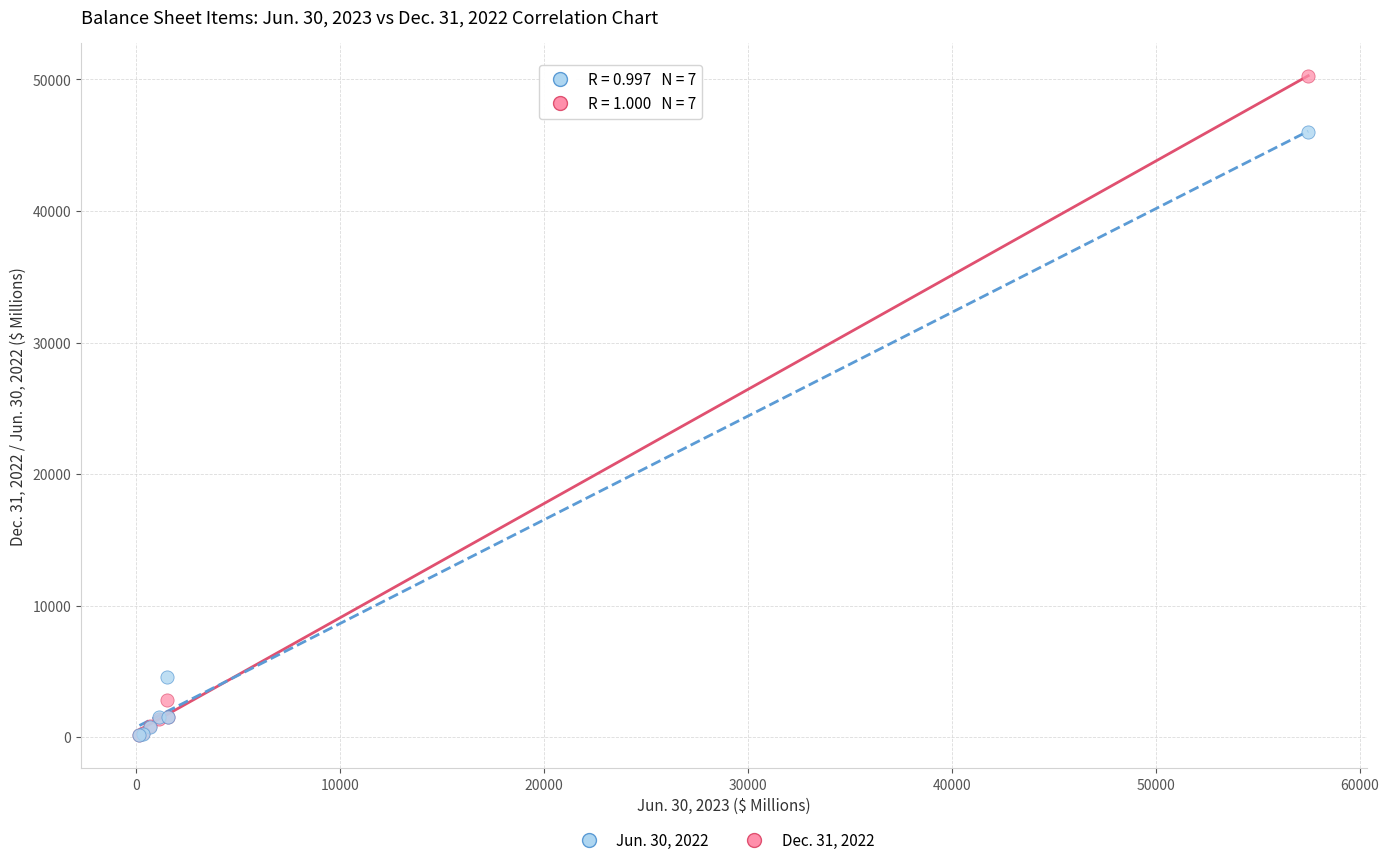

Which series has the widest spread of Y values?

Dec. 31, 2022